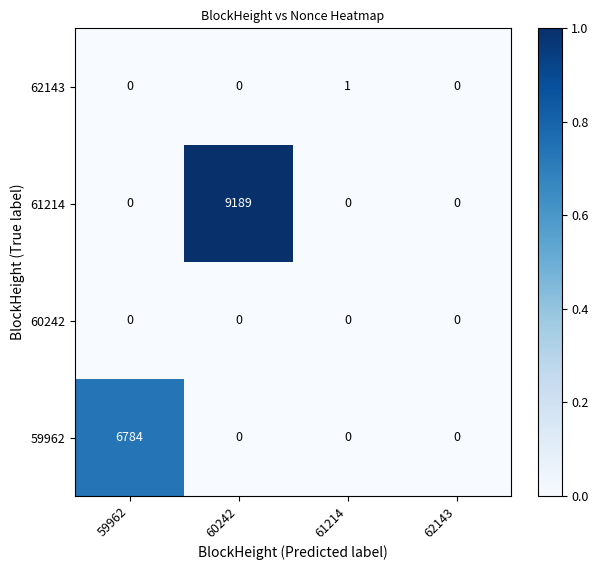

Reading left to right, transcribe all the data shown in this chart.

62143: 59962=0	60242=0	61214=1	62143=0
61214: 59962=0	60242=9189	61214=0	62143=0
60242: 59962=0	60242=0	61214=0	62143=0
59962: 59962=6784	60242=0	61214=0	62143=0